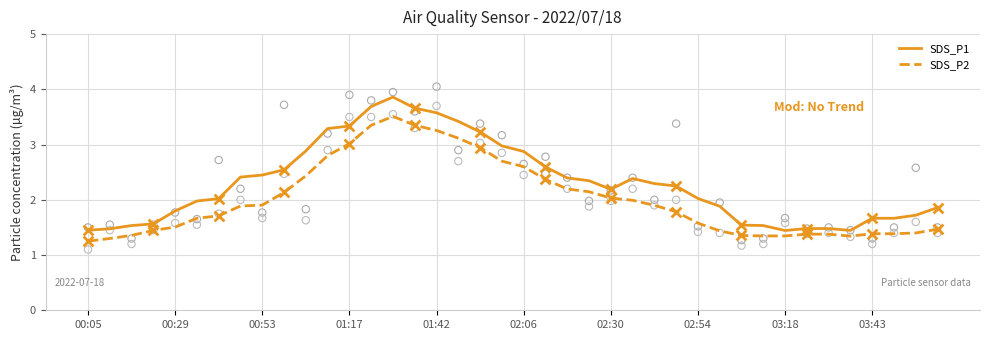

Which series reaches the minimum Y coordinate?

SDS_P2